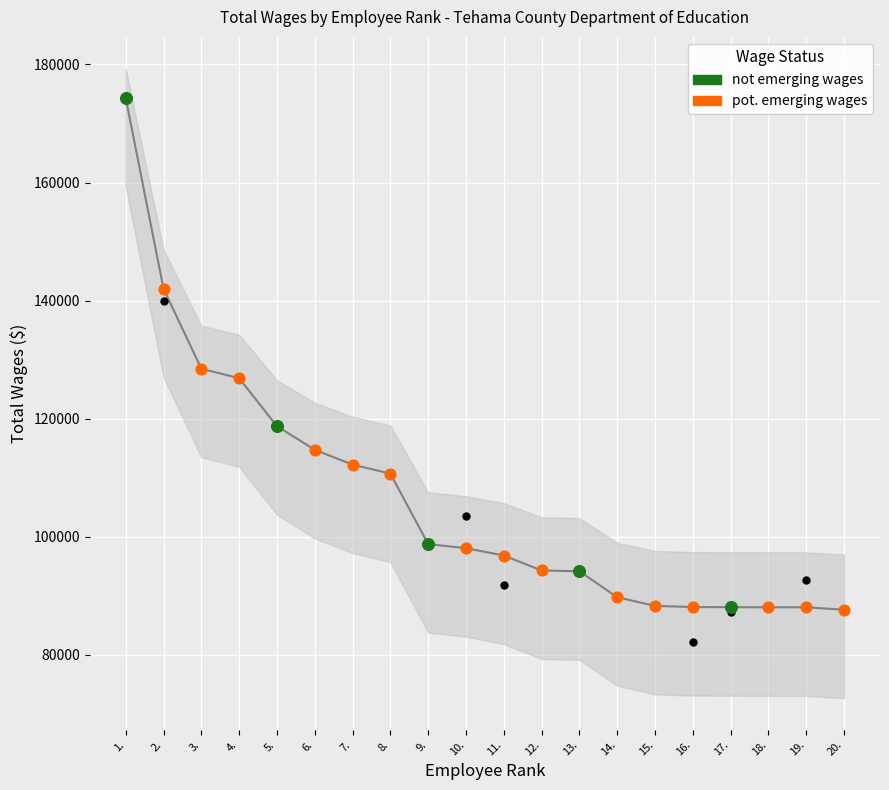

What is the change in value from 1. to 5.?

-55626